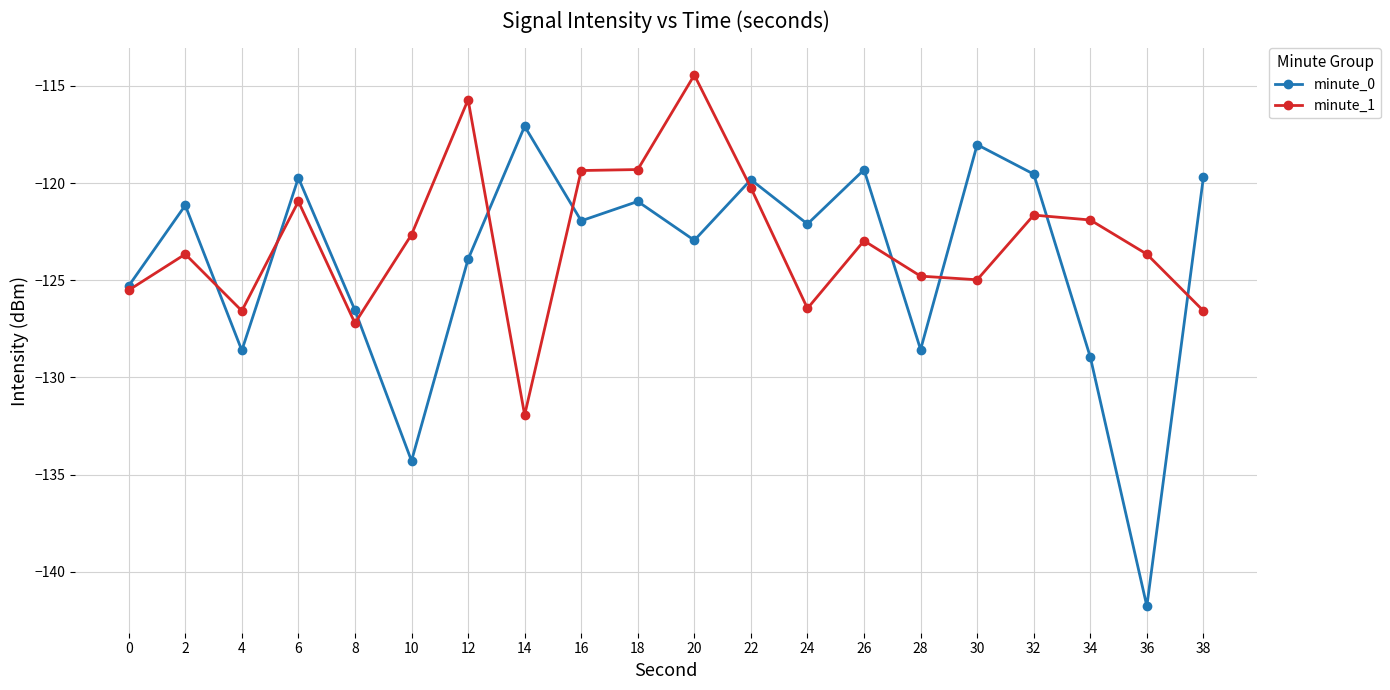

What is the sum of the minute_1 values at 14 and 30?

-256.9